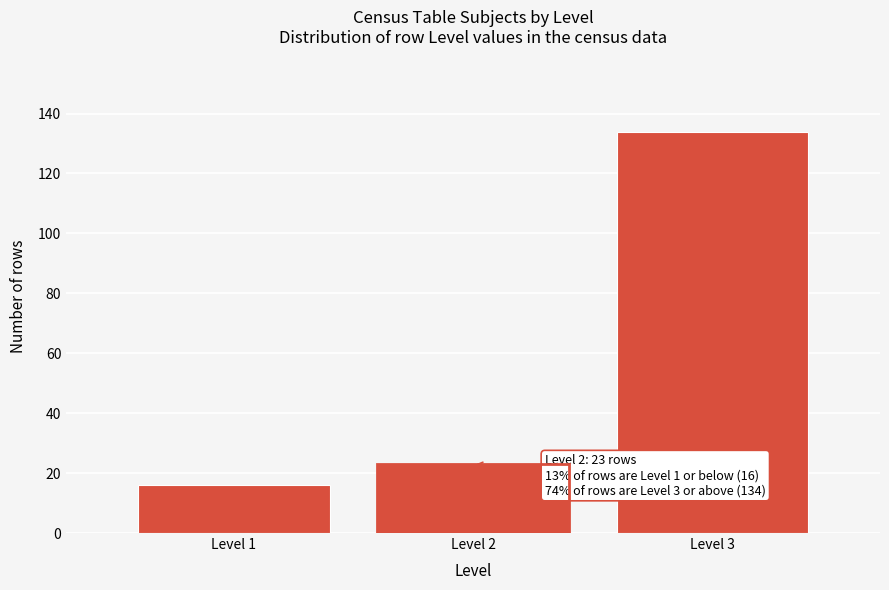

Reading left to right, what are all the values shown in this chart?

16	23	134